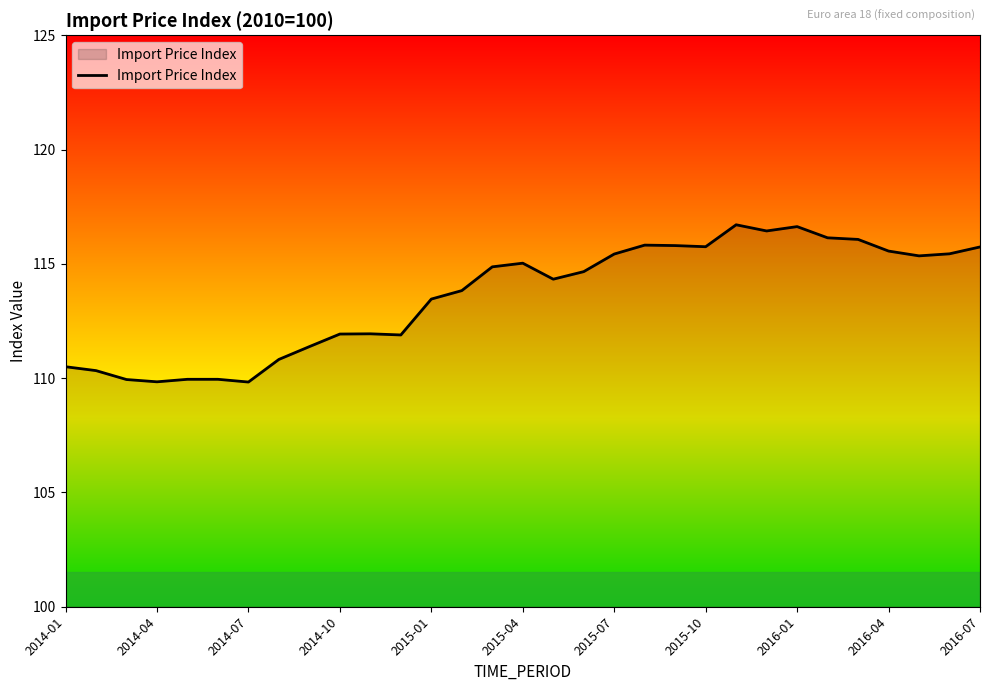

What is the minimum value shown in the chart?

109.8